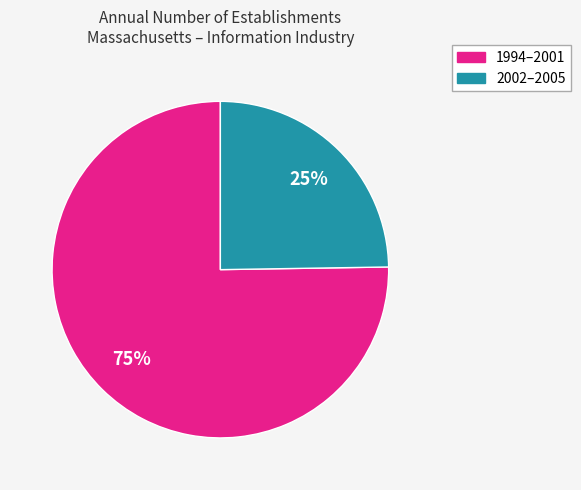

True or false: 1994–2001 accounts for 86% of the total.

False